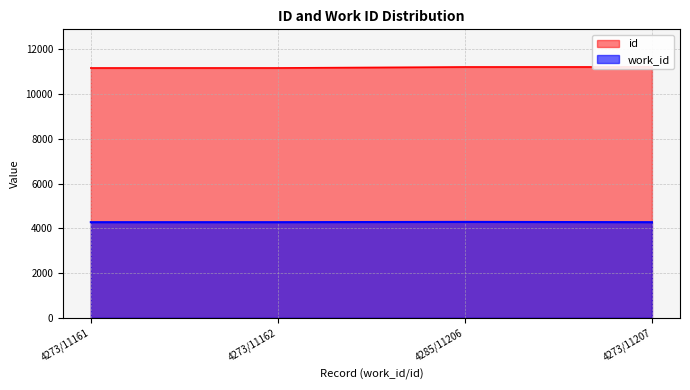

Which category has the lowest value across all series?

4273/11161